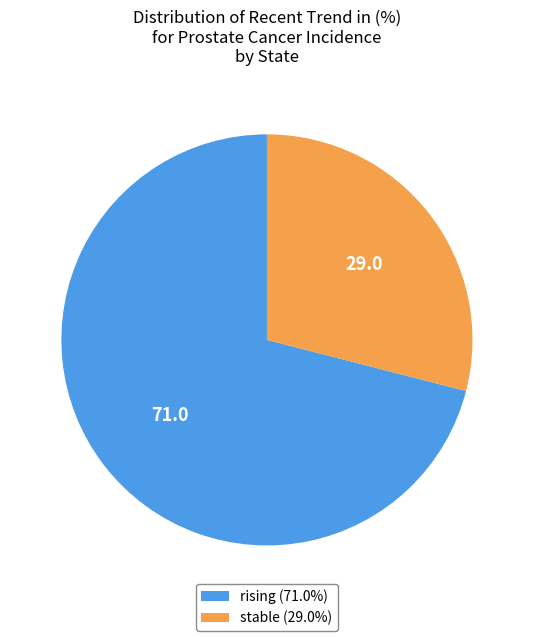

Combined, do rising (71.0%) and stable (29.0%) account for over 50%?

Yes